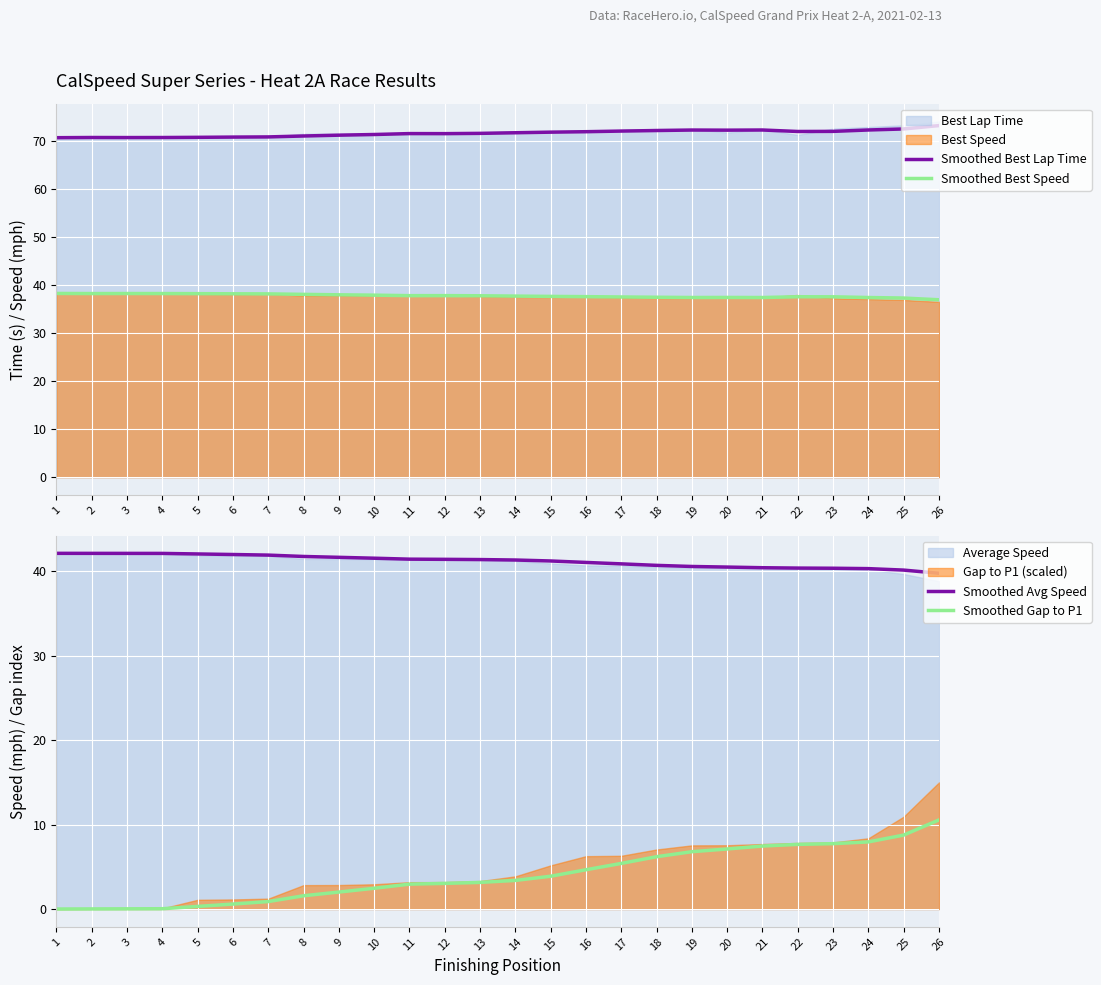

At which label is Smoothed Best Lap Time closest to 71?

8